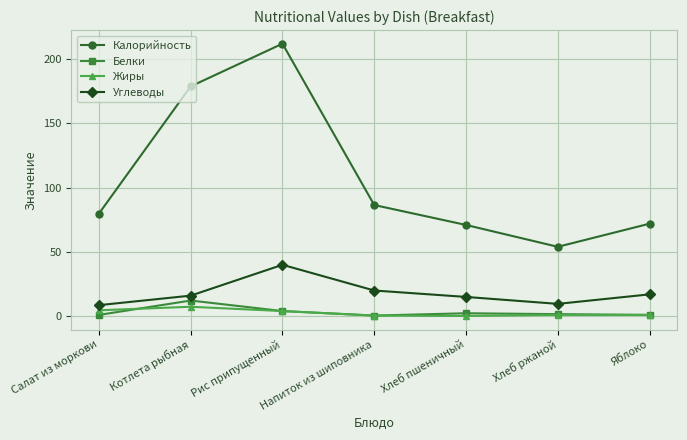

What is the difference between the Жиры values at Котлета рыбная and Яблоко?

6.3